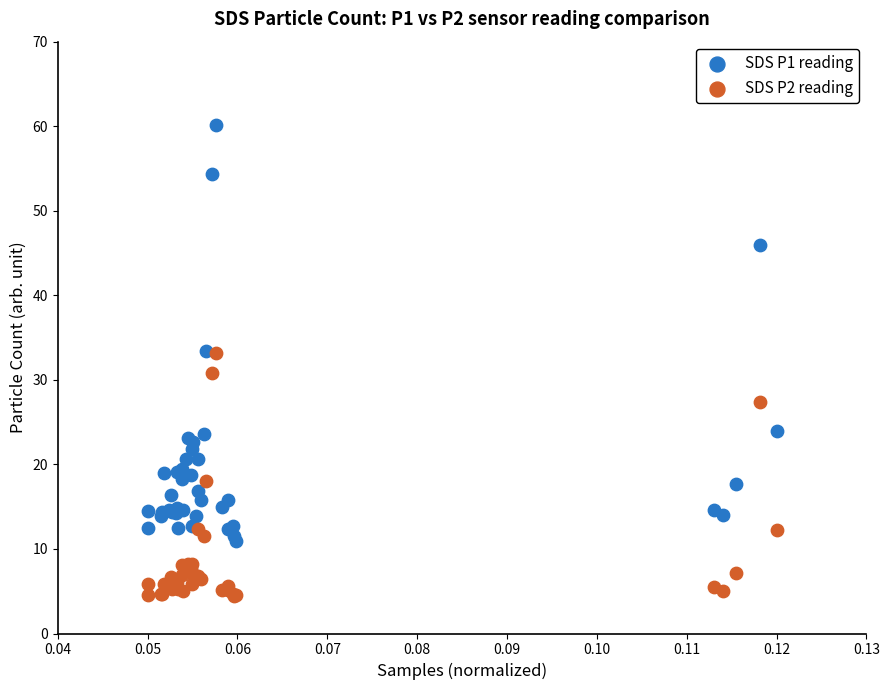

What are all the series names shown in the legend?

SDS P1 reading, SDS P2 reading